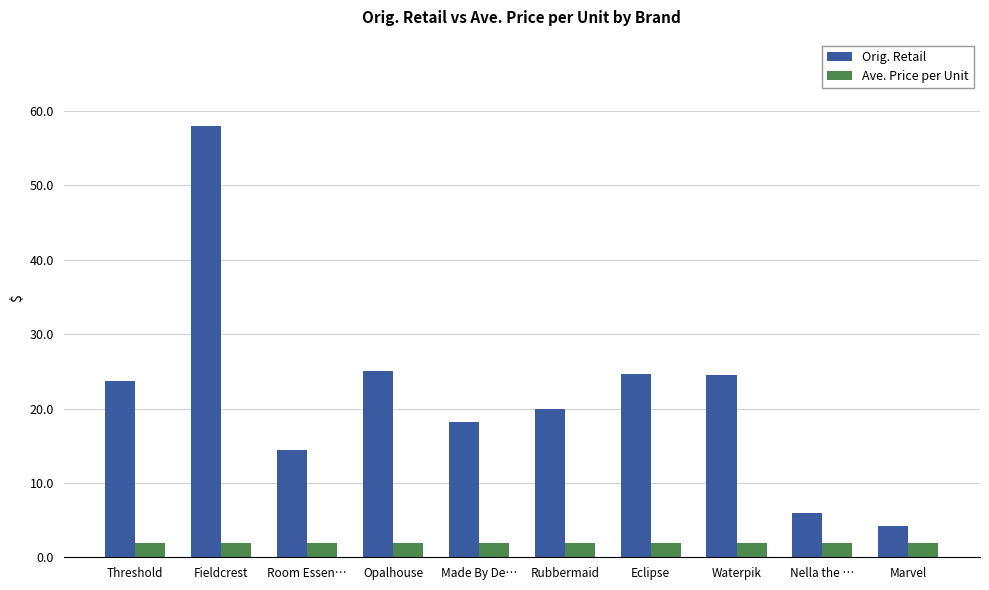

What is the approximate value of Orig. Retail at Marvel?

4.2